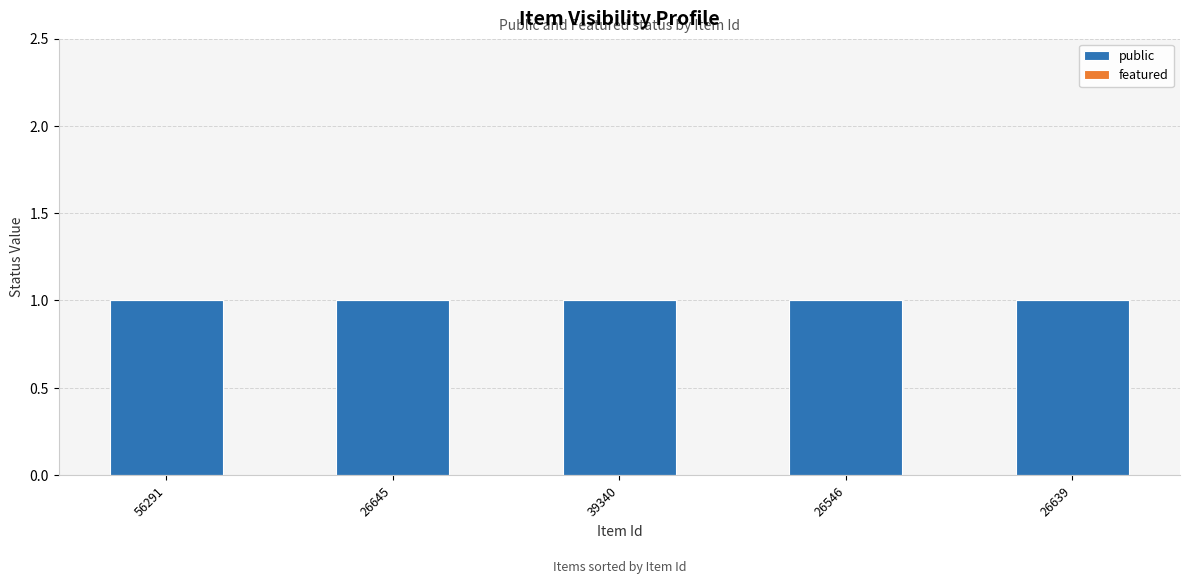

What is the maximum value for public?

1